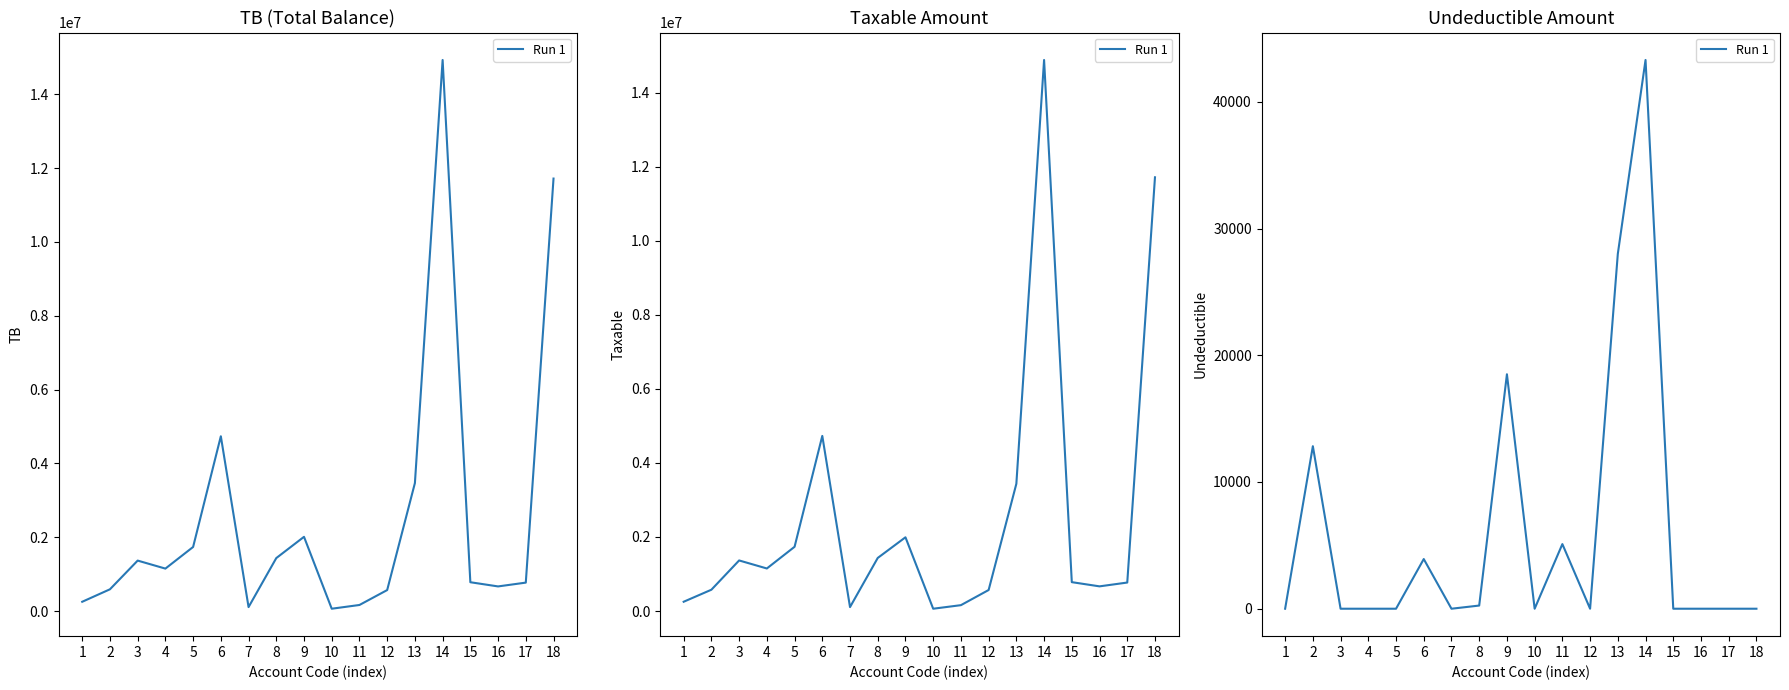

How many lines are shown in the chart?

1